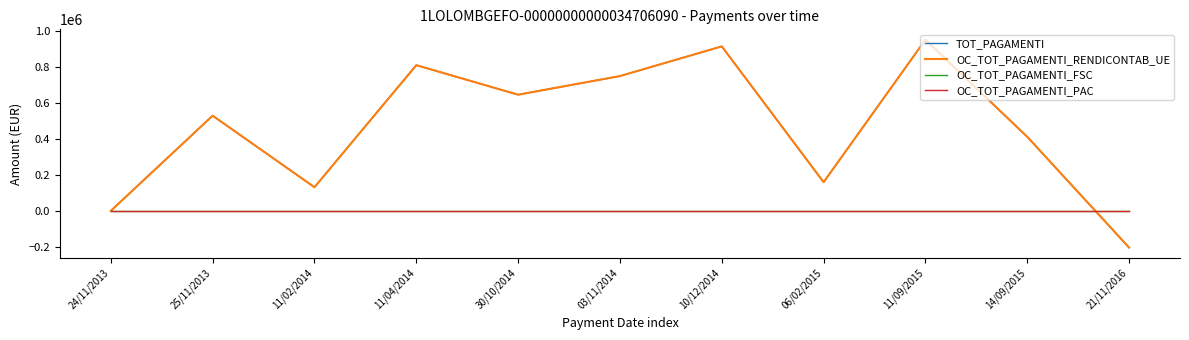

Does the chart have visible grid lines?

No